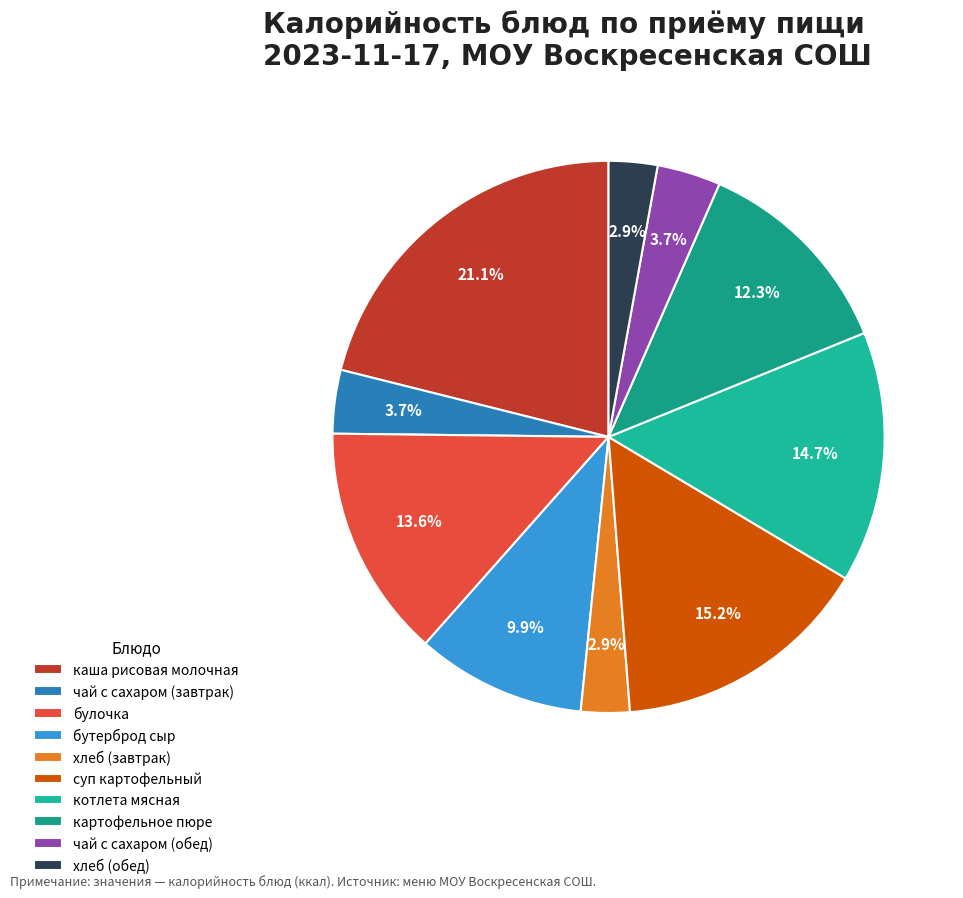

To the nearest percent, what percentage of the pie is хлеб (обед)?

3%